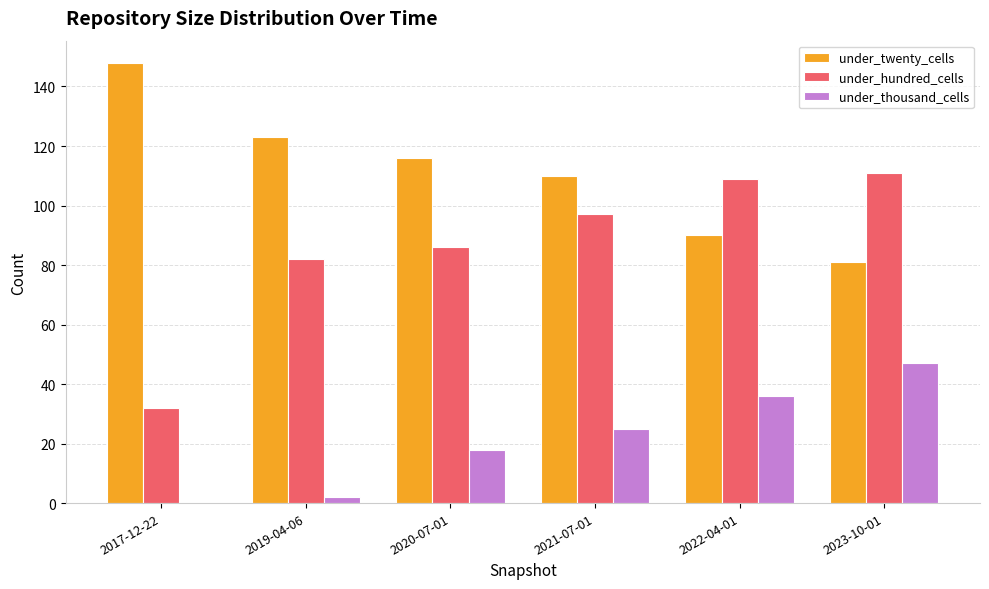

What is the sum of all under_twenty_cells values?

668